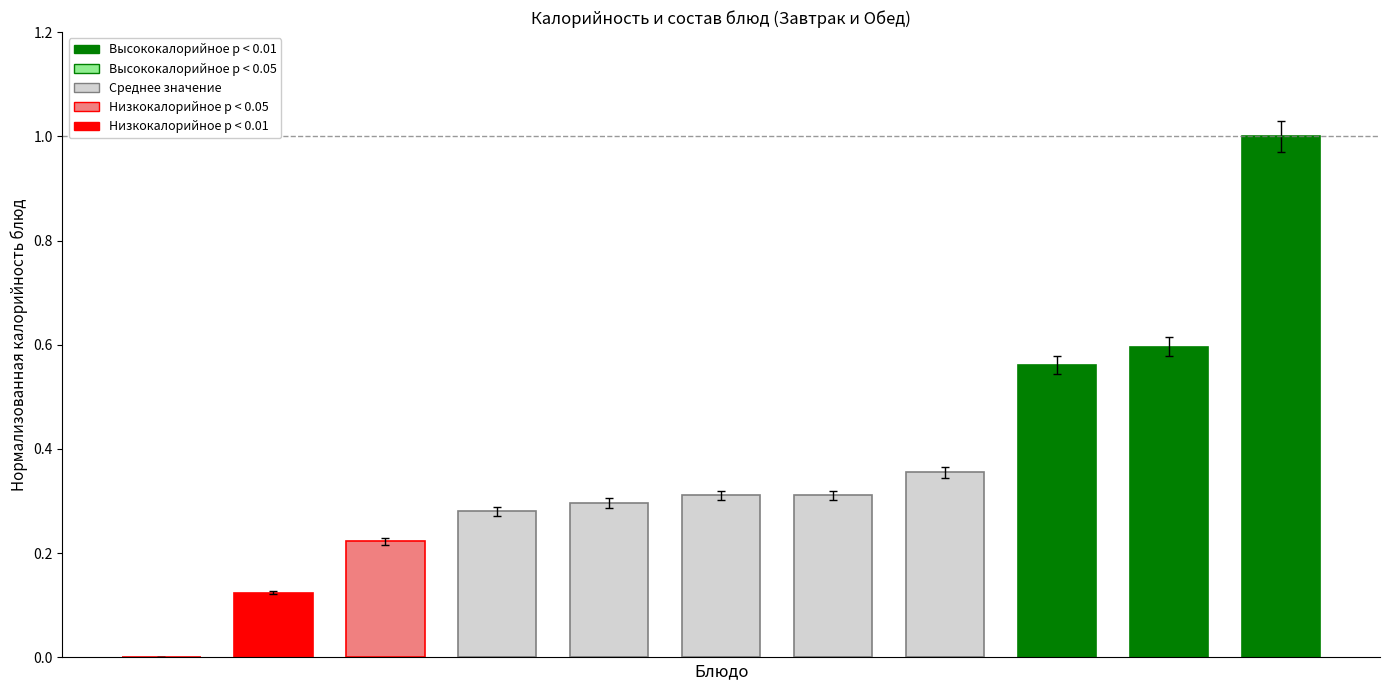

What is the sum of all values?

4.1